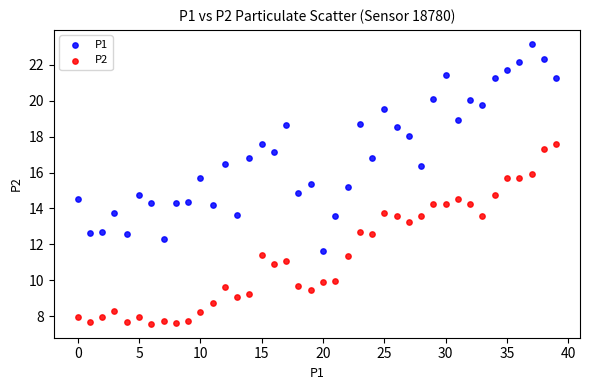

Which series has the widest spread of Y values?

P1